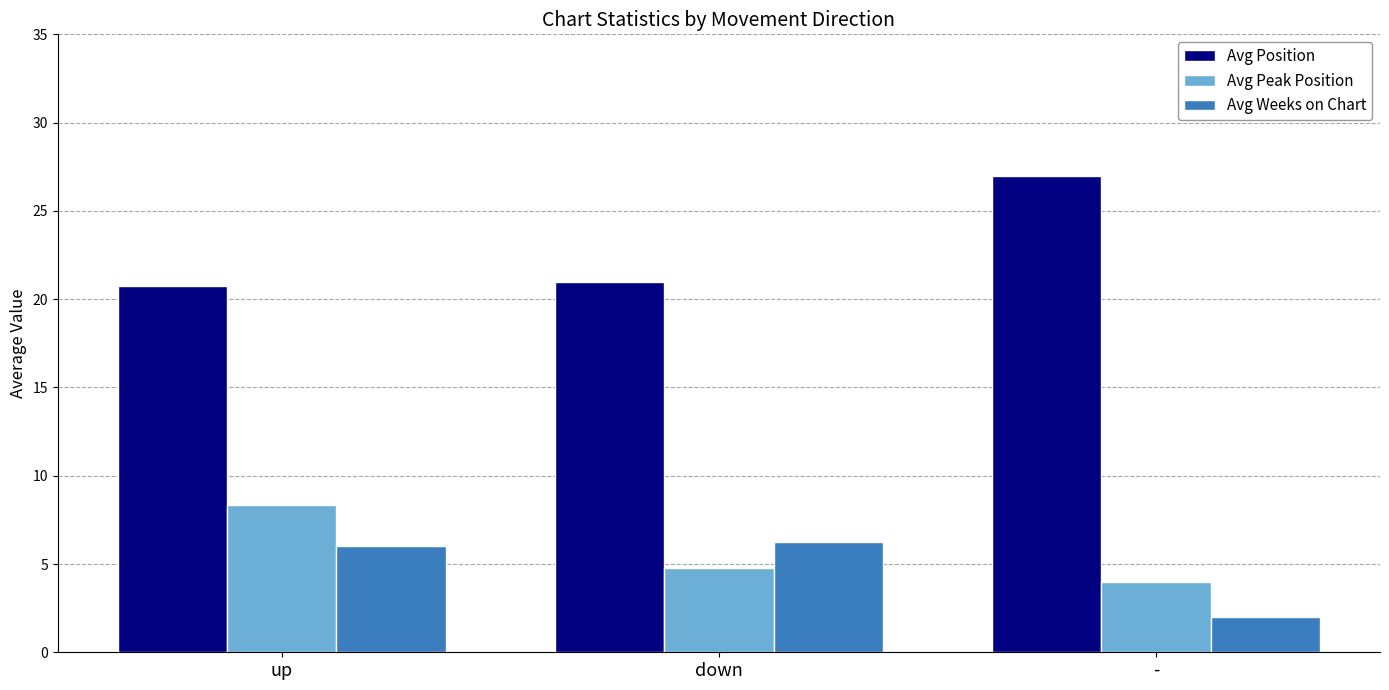

How many bars are there in each group?

3